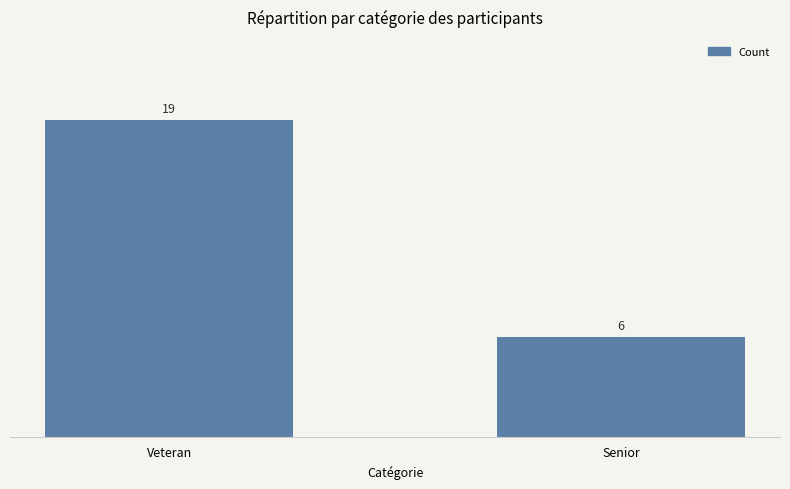

Where is the data nearest to the value 12?

Senior